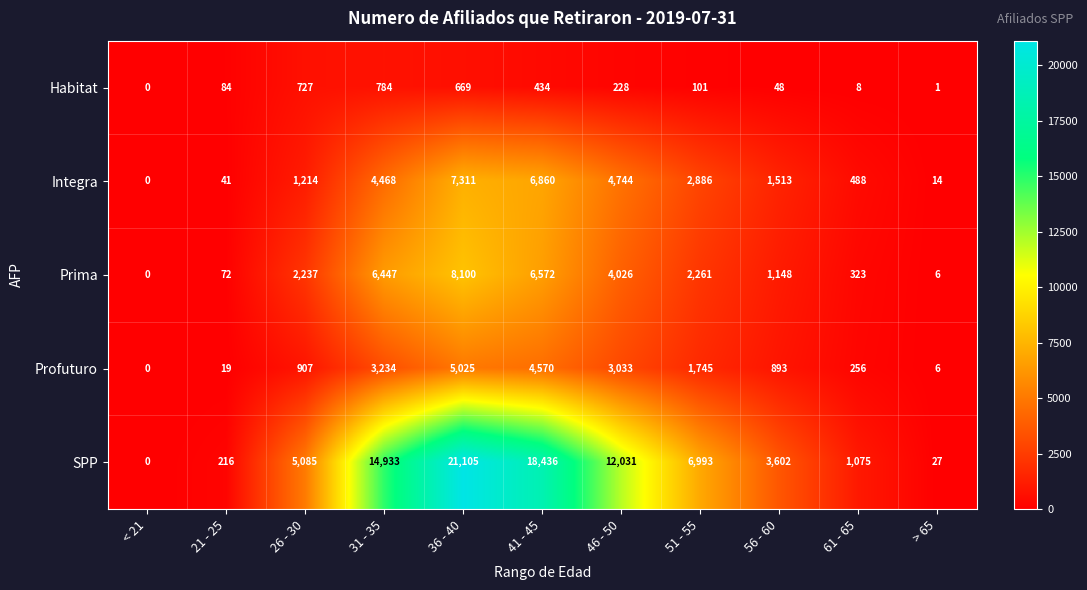

True or false: Integra has a value of 488 at 61 - 65.

True